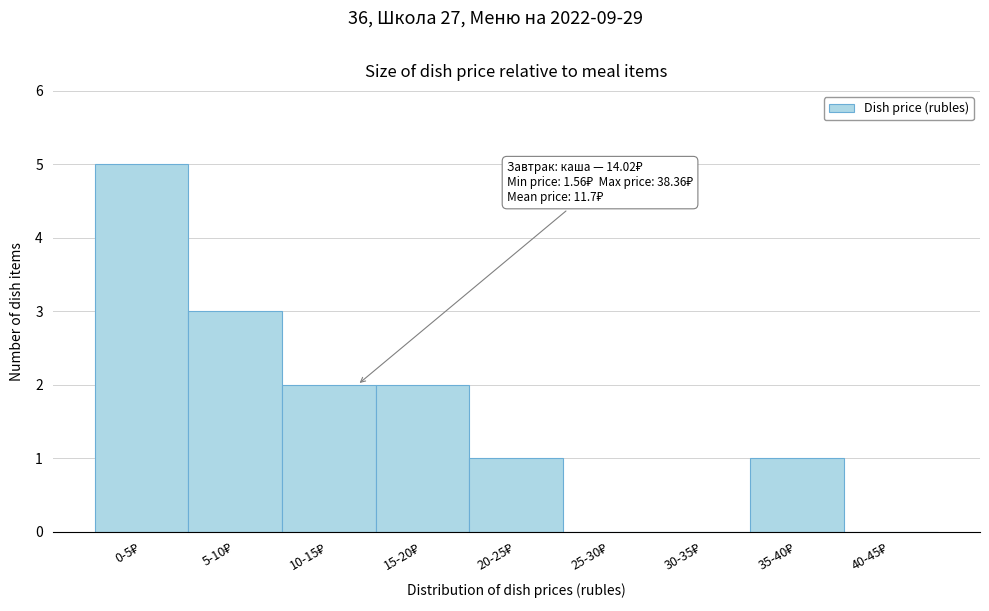

What is the greatest value displayed?

5